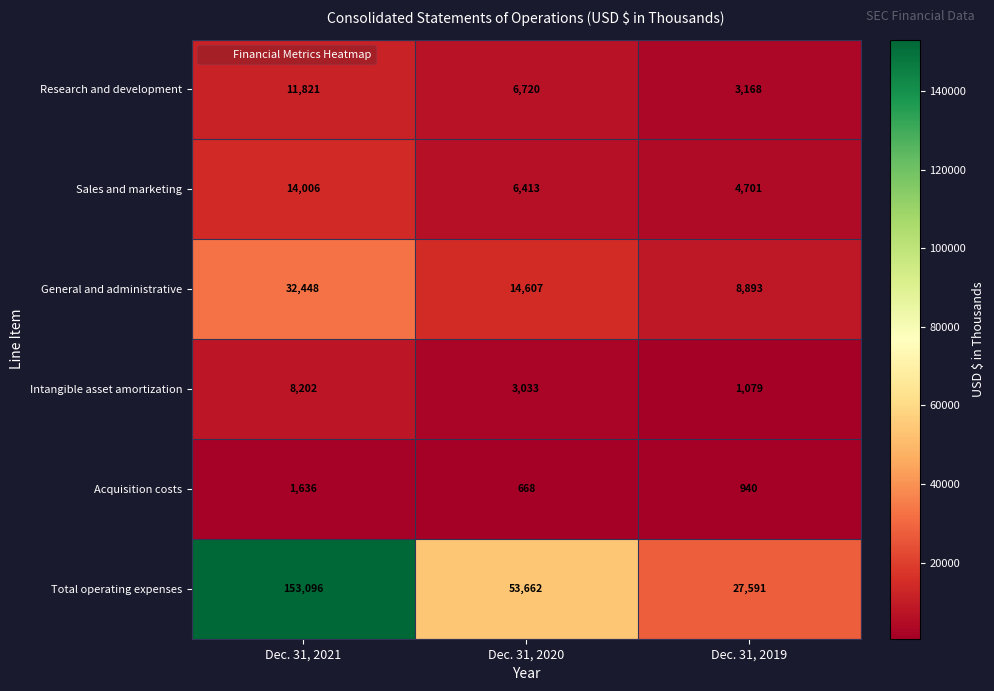

Which series has the widest spread of values?

Total operating expenses